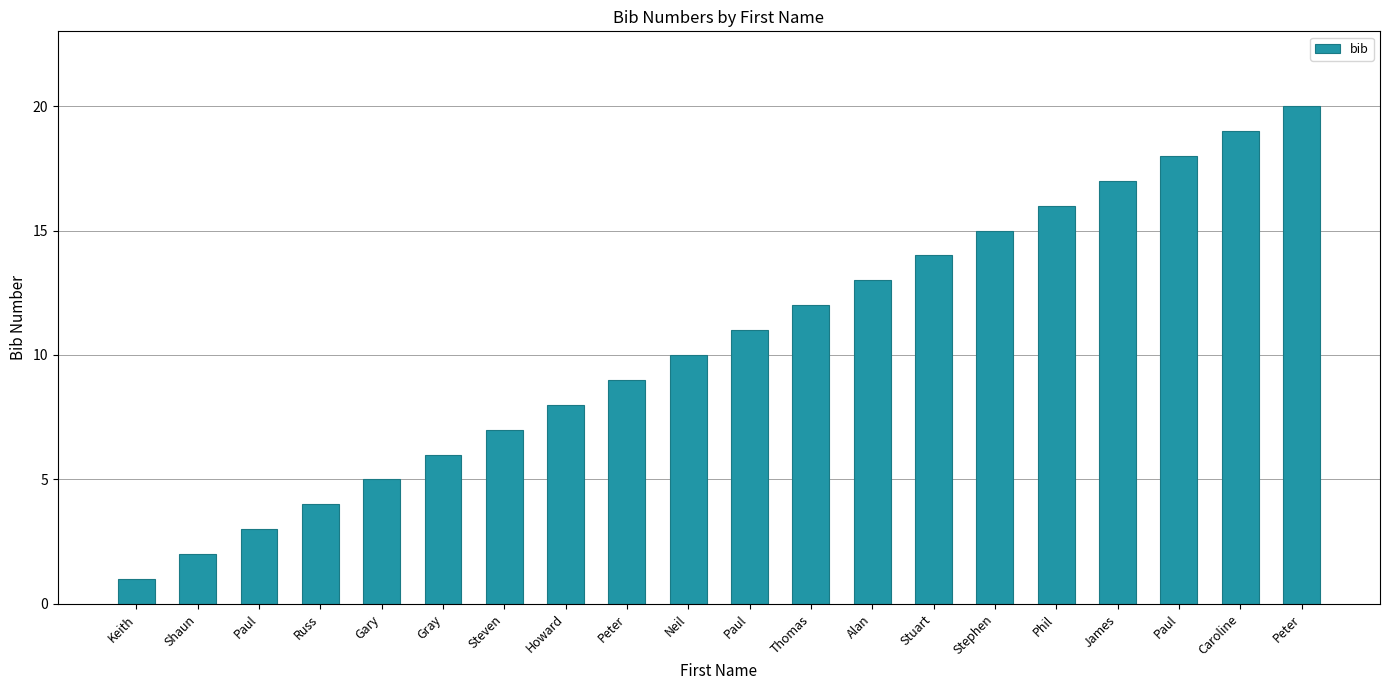

The value at Paul is 4. True or false?

False